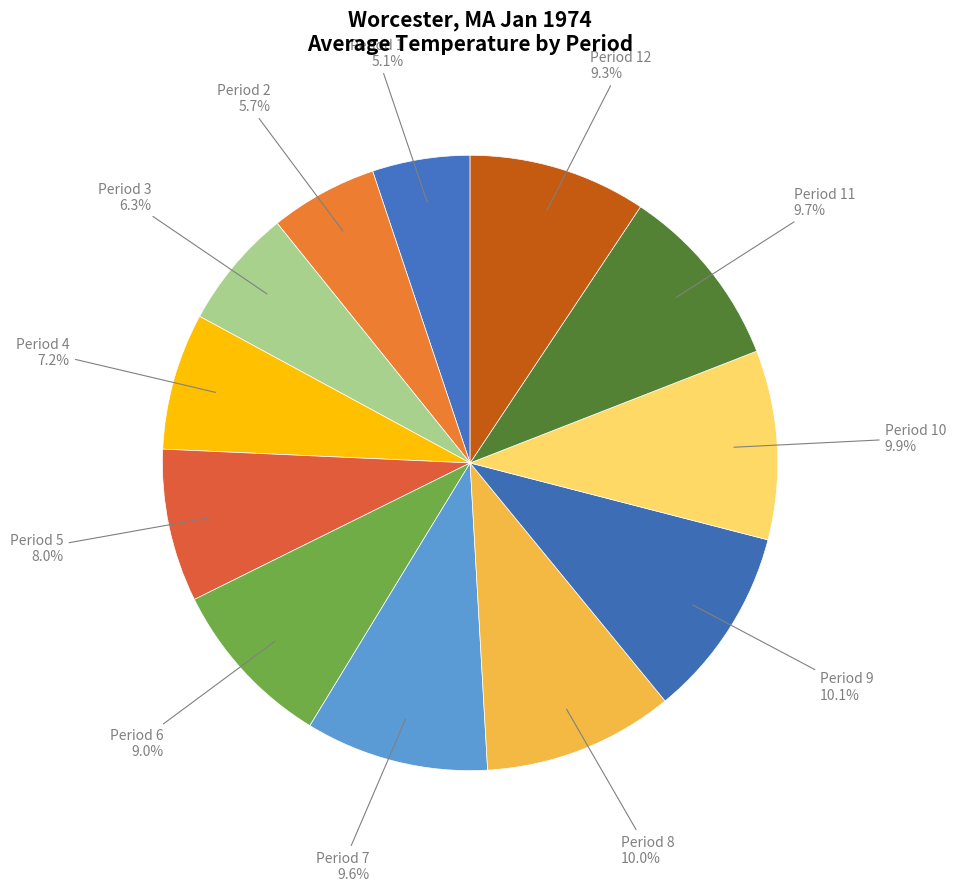

What portion of the pie excludes Period 3?

93.7%